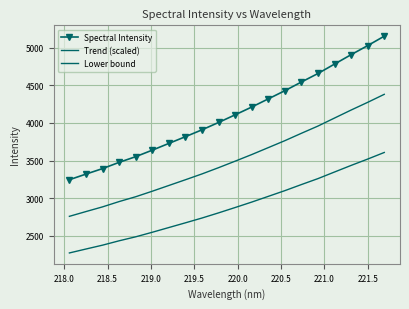

Rank the series by their maximum value, from lowest to highest.

Lower bound, Trend (scaled), Spectral Intensity